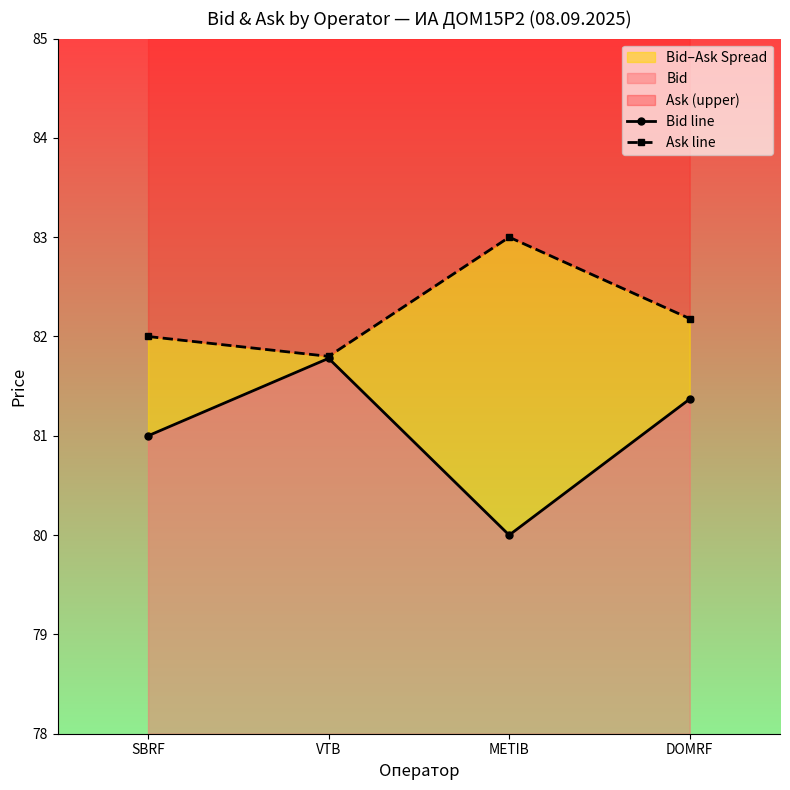

True or false: Ask line and Bid line cross at least once.

False